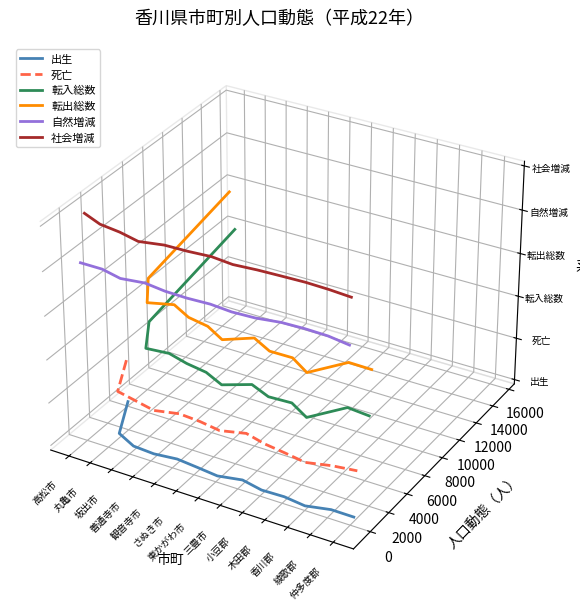

What is the label of the 4th point from the left?

善通寺市